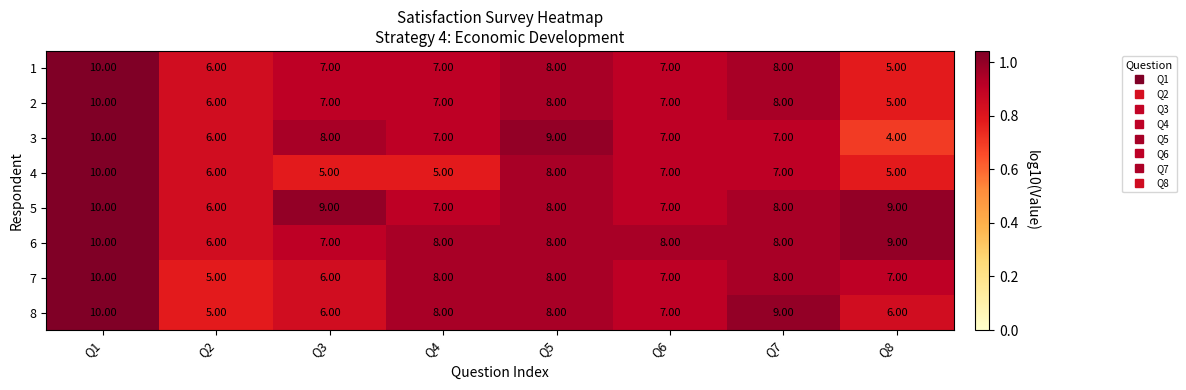

Which series has the largest range (max minus min)?

3